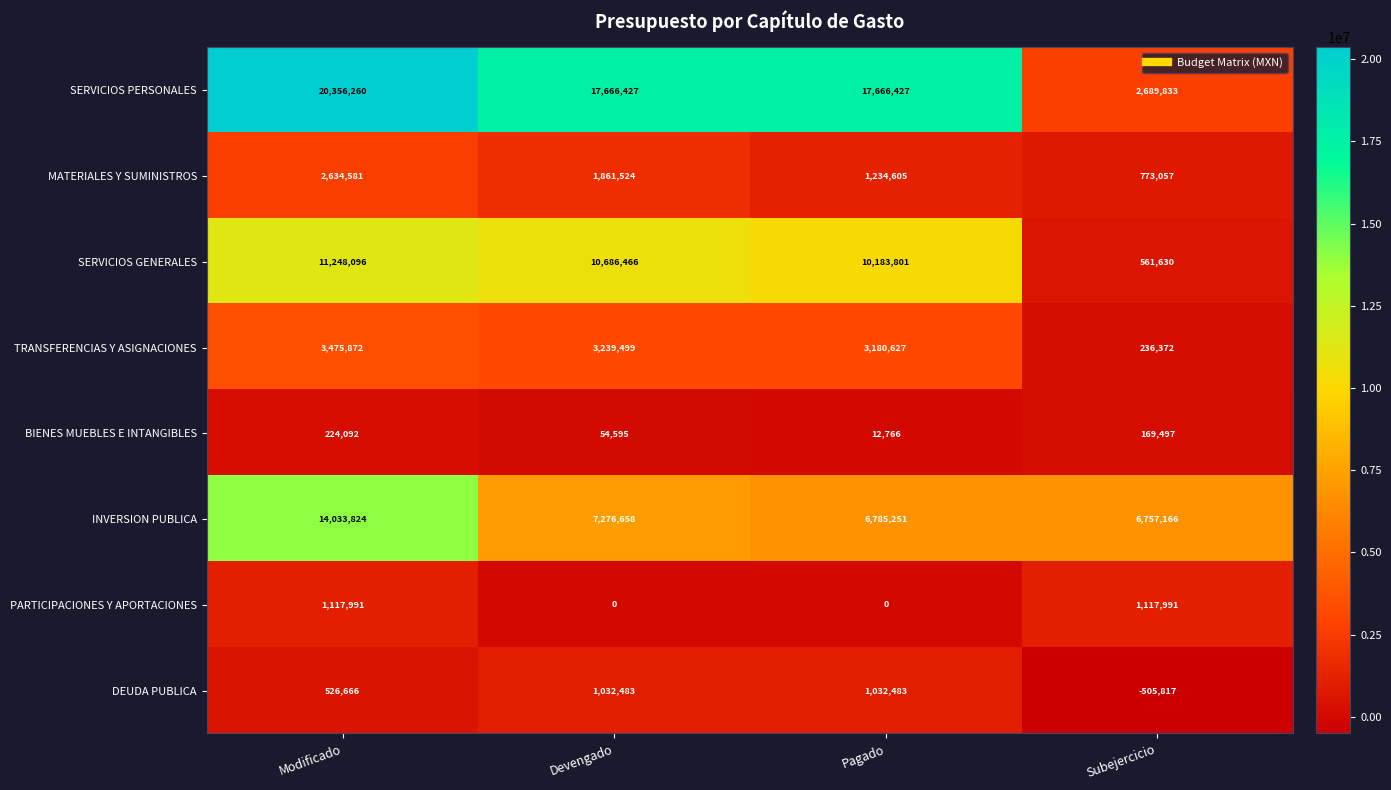

What is the sum of the TRANSFERENCIAS Y ASIGNACIONES values at Devengado and Modificado?

6715371